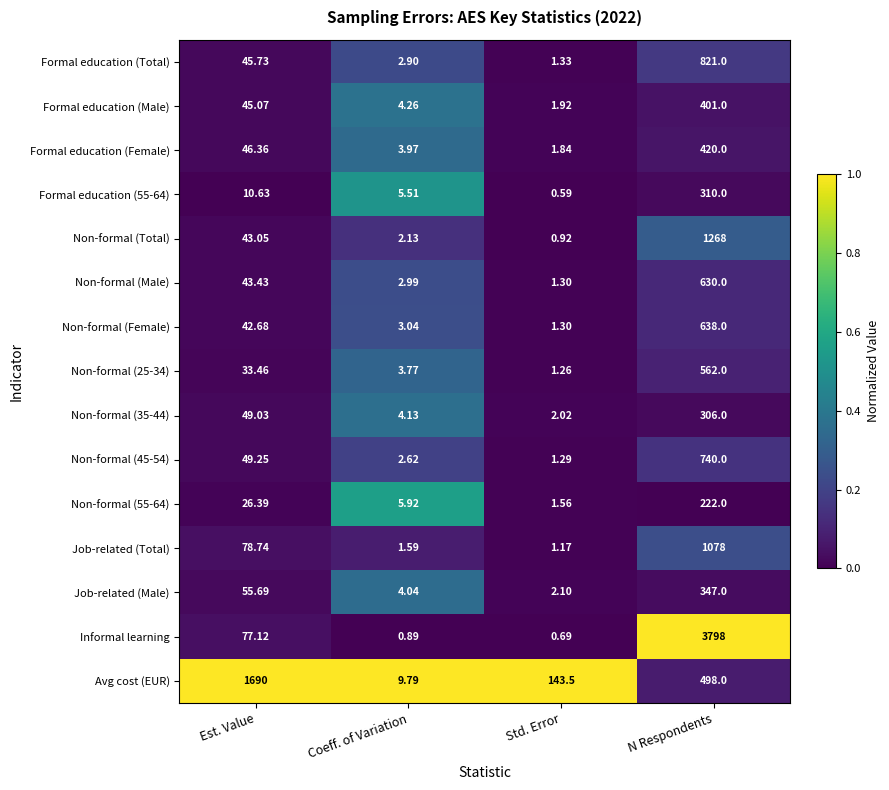

At which label does Non-formal (55-64) first exceed 26?

Est. Value